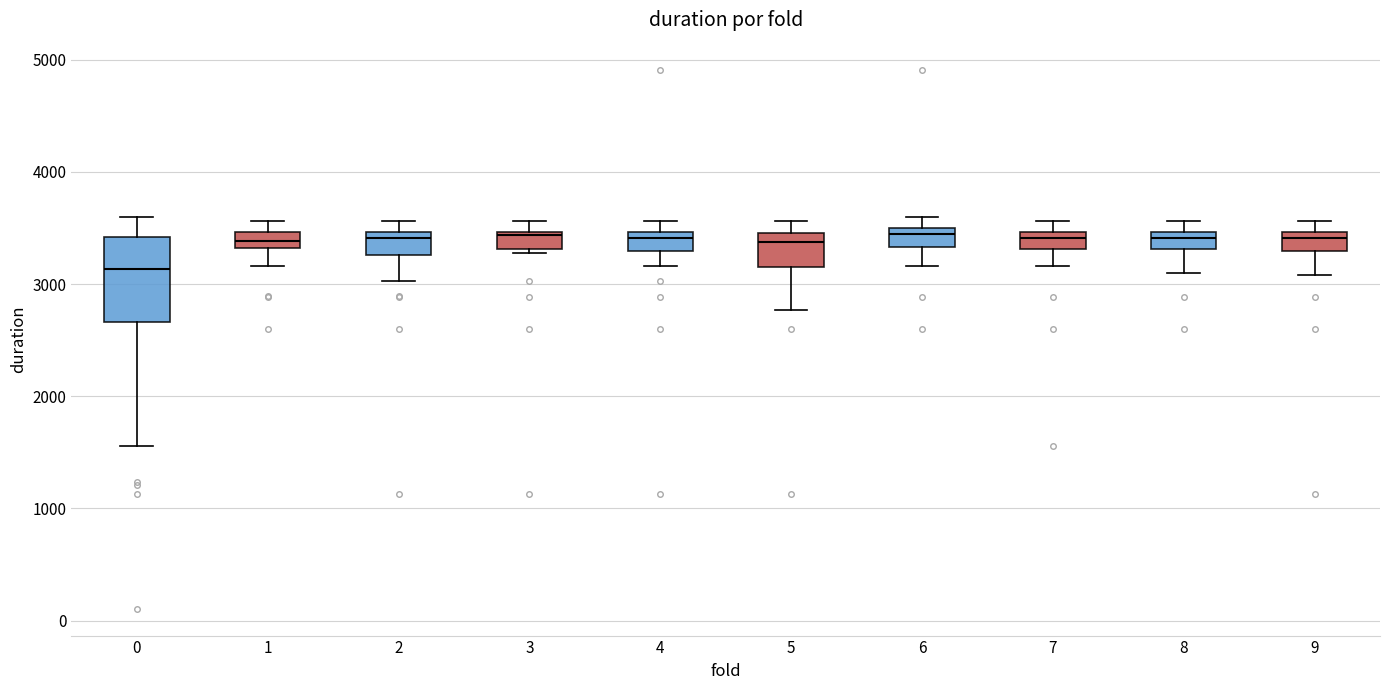

Where does the median line of the box at x = 0 sit on the y-axis? The values are not printed on the chart, so give them approximately, as read against the axis.

3100